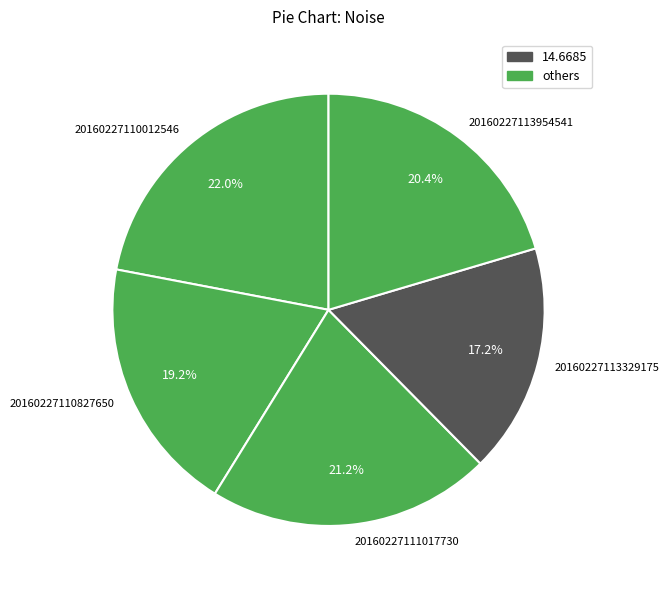

What is the ratio of the value at 20160227110012546 to the value at 20160227113954541?

1.1